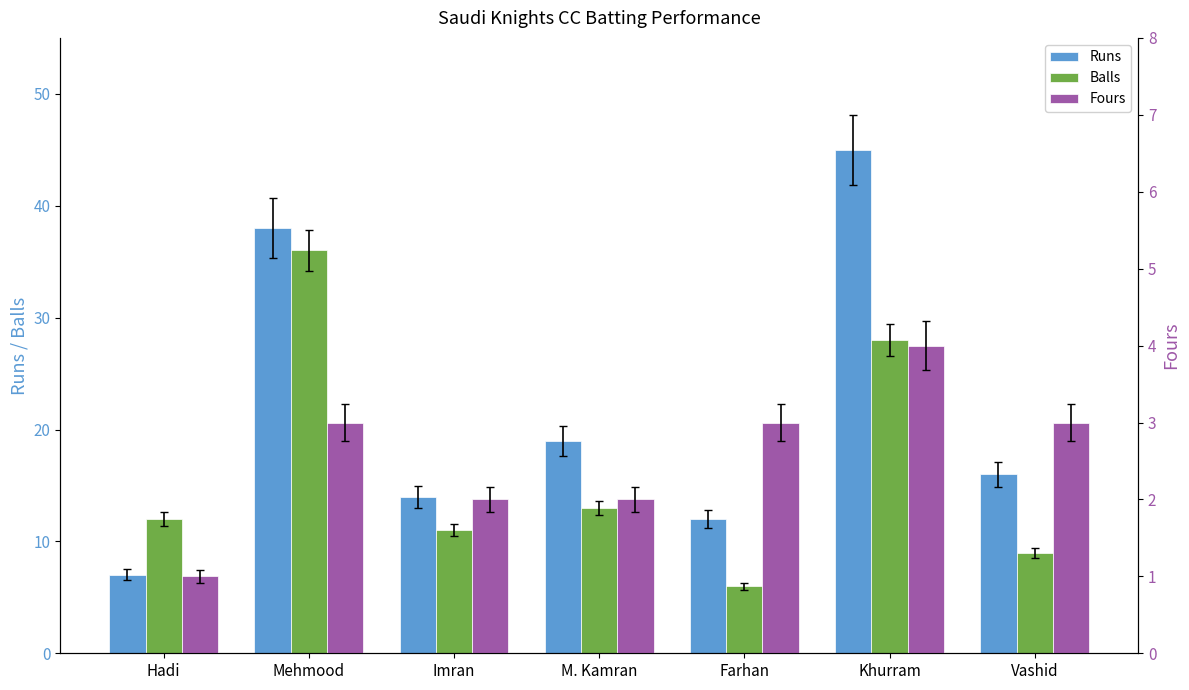

Rank the categories by Balls value from lowest to highest.

Farhan, Vashid, Imran, Hadi, M. Kamran, Khurram, Mehmood